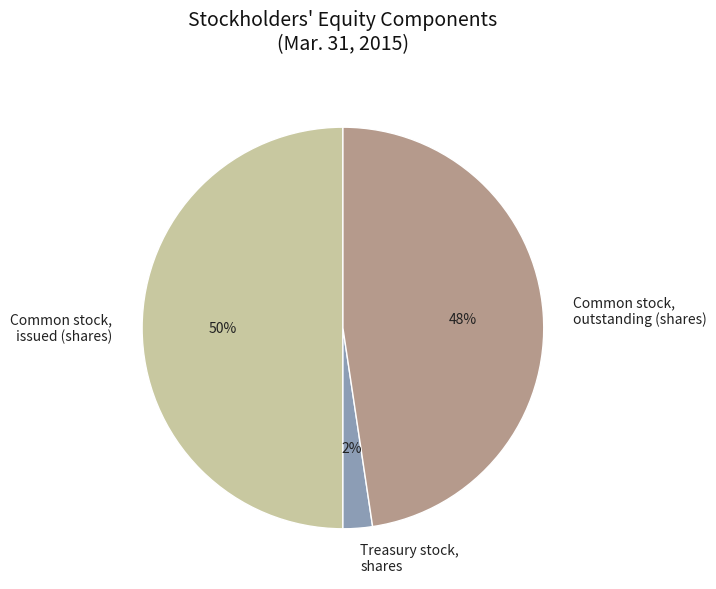

To the nearest percent, what is the difference between the largest and smallest slice percentages?

48%